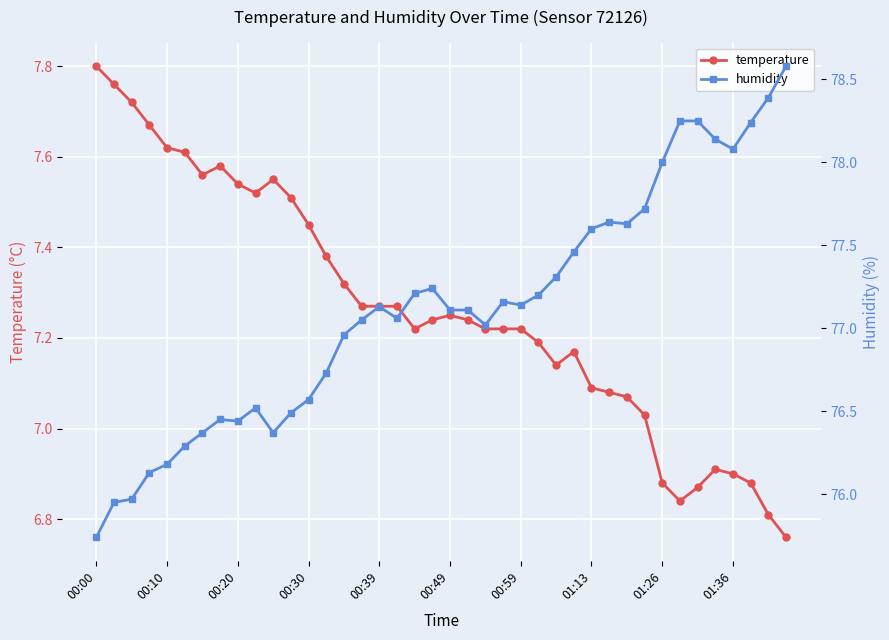

How many interior local peaks does the humidity series have?

6